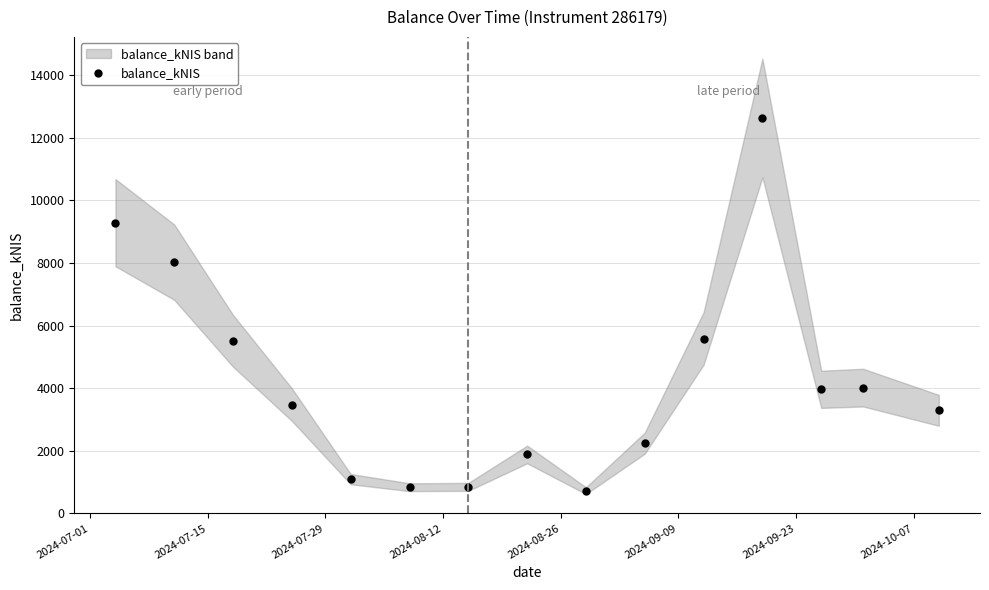

What is the value of the balance_kNIS point at the 2nd from the left?

8021.1